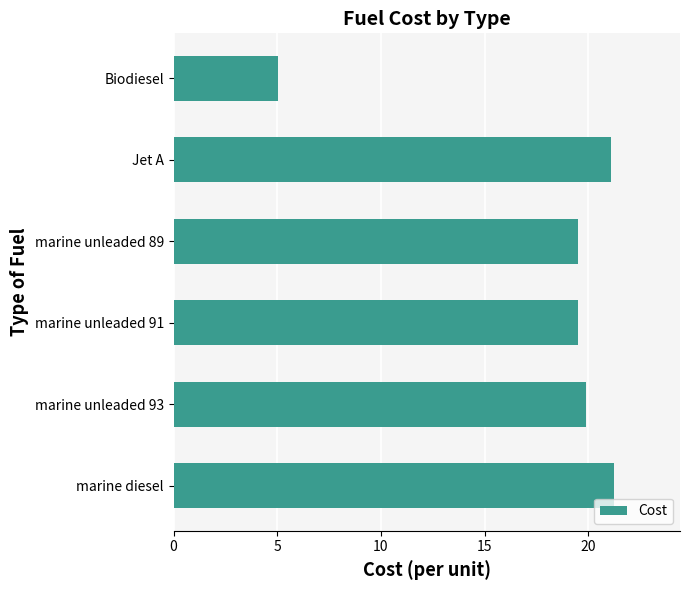

What is the minimum value shown in the chart?

5.0